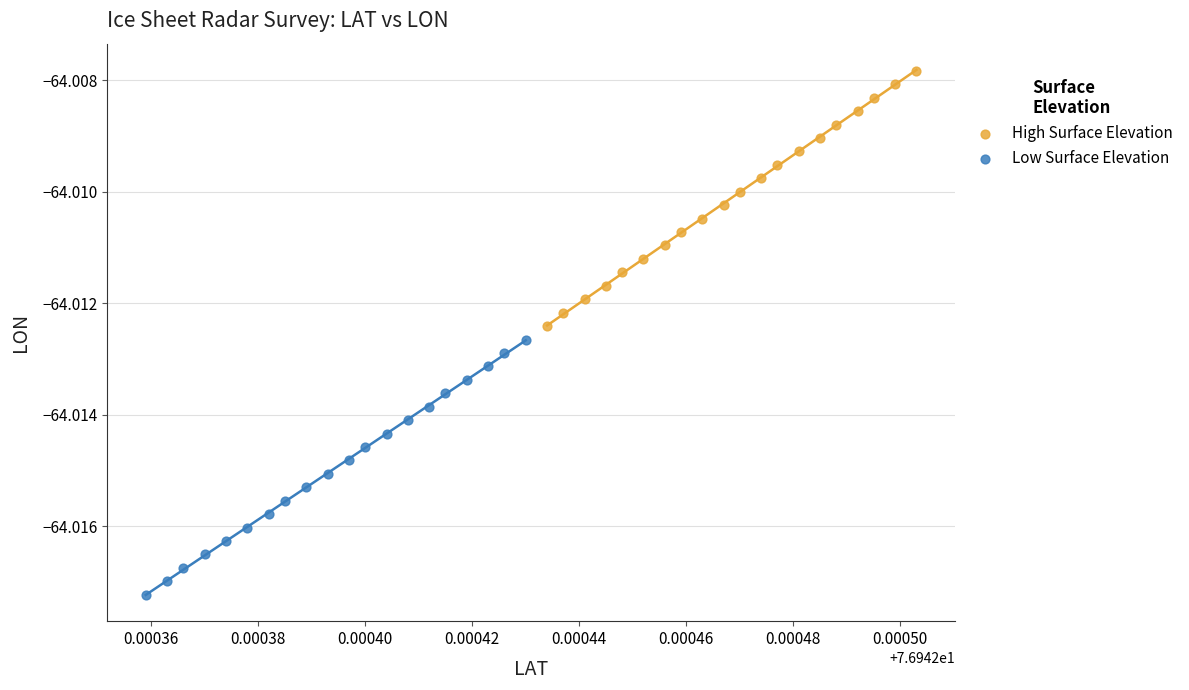

Which series contains the highest Y value?

High Surface Elevation